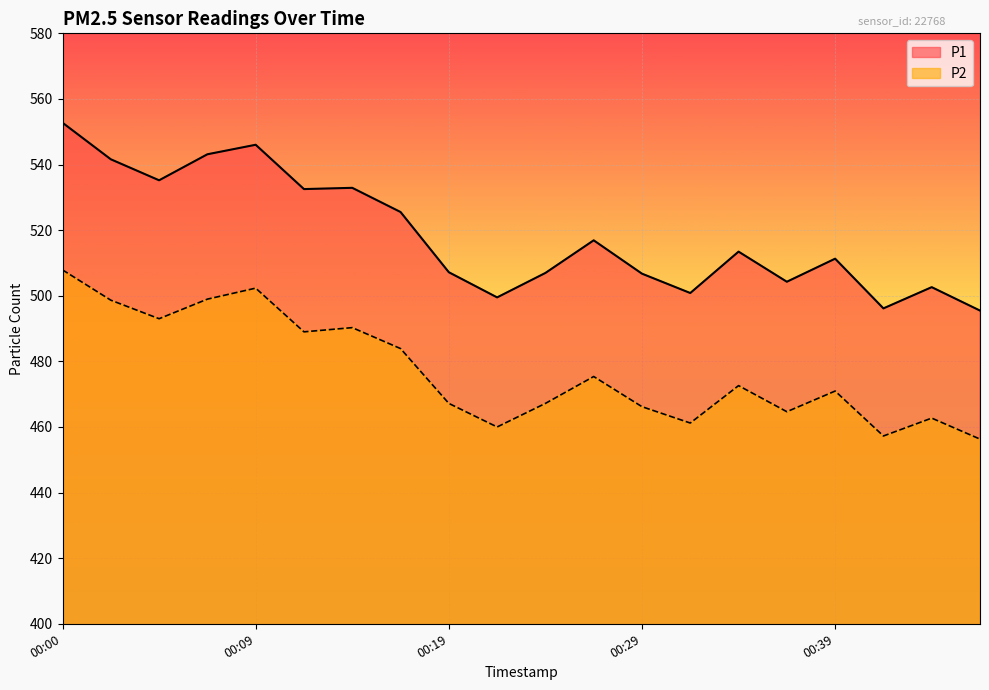

List the series in order of their overall mean, highest first.

P1, P2